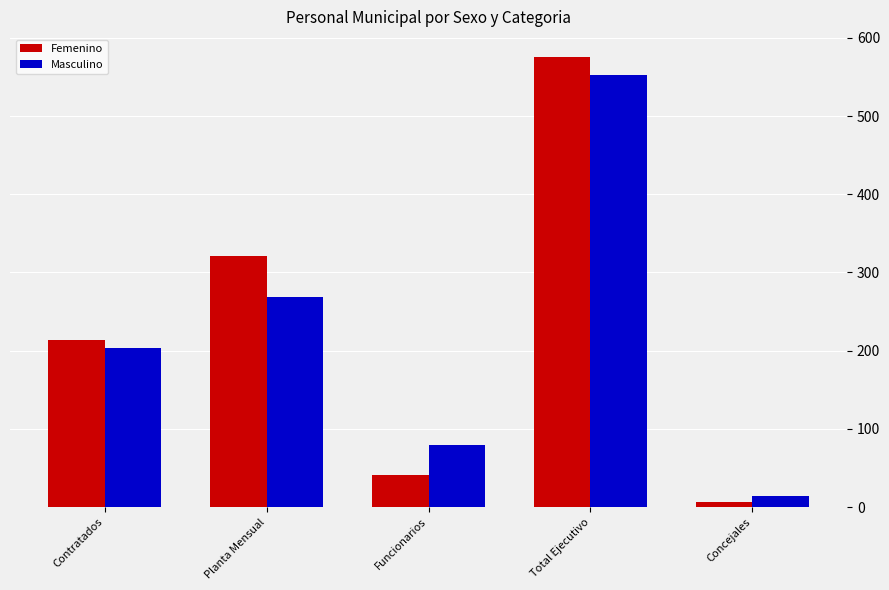

What is the total value across all series at Total Ejecutivo?

1129